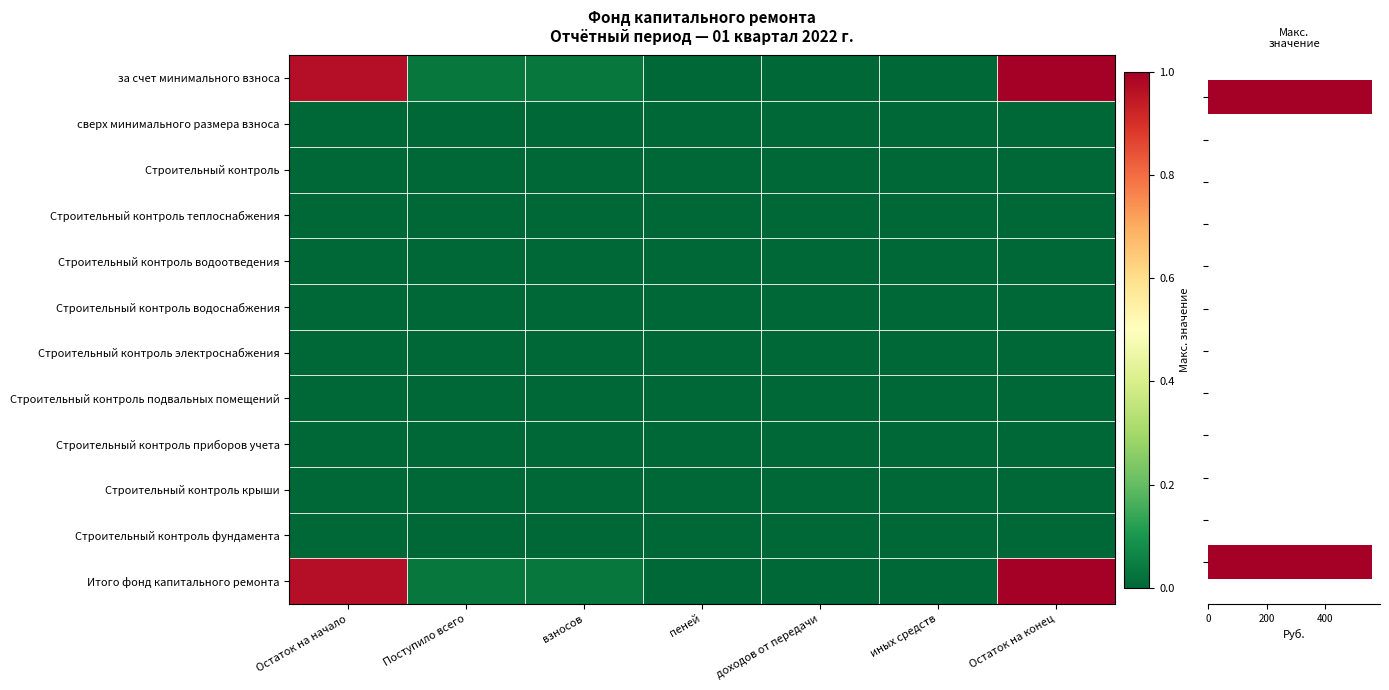

At which category does the chart reach its minimum across all series?

пеней